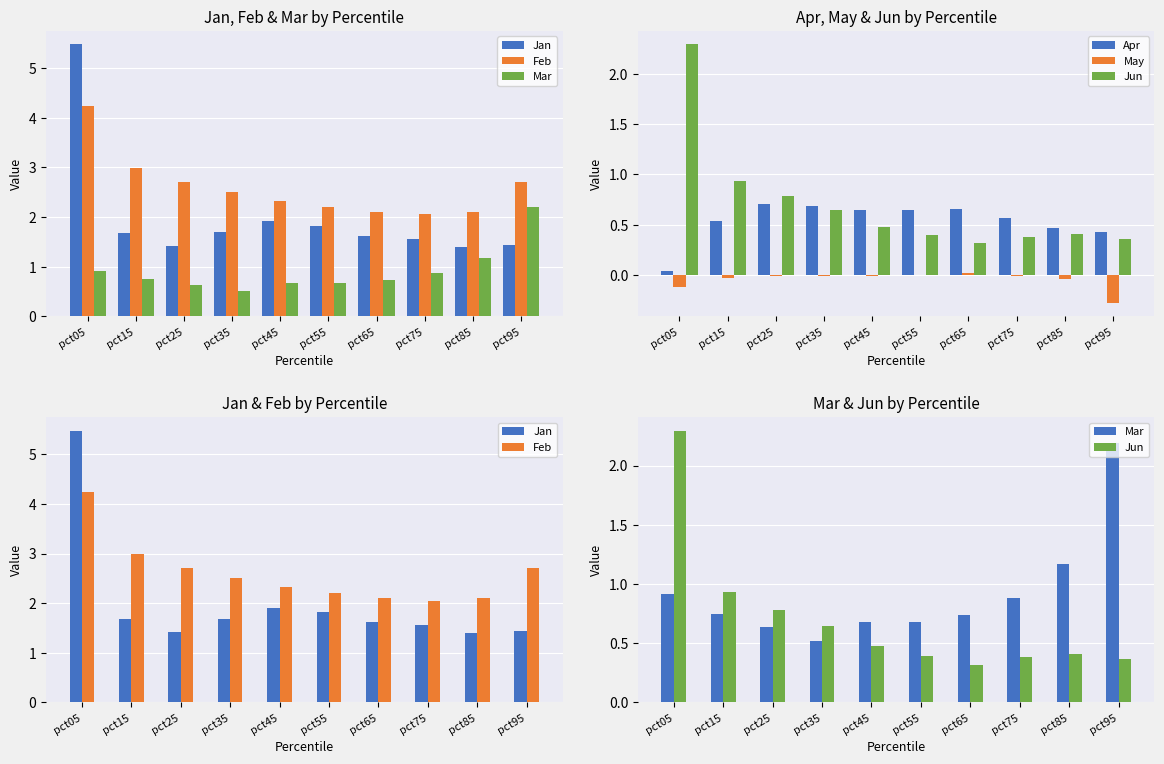

At which category is the sum across all series the highest?

pct05